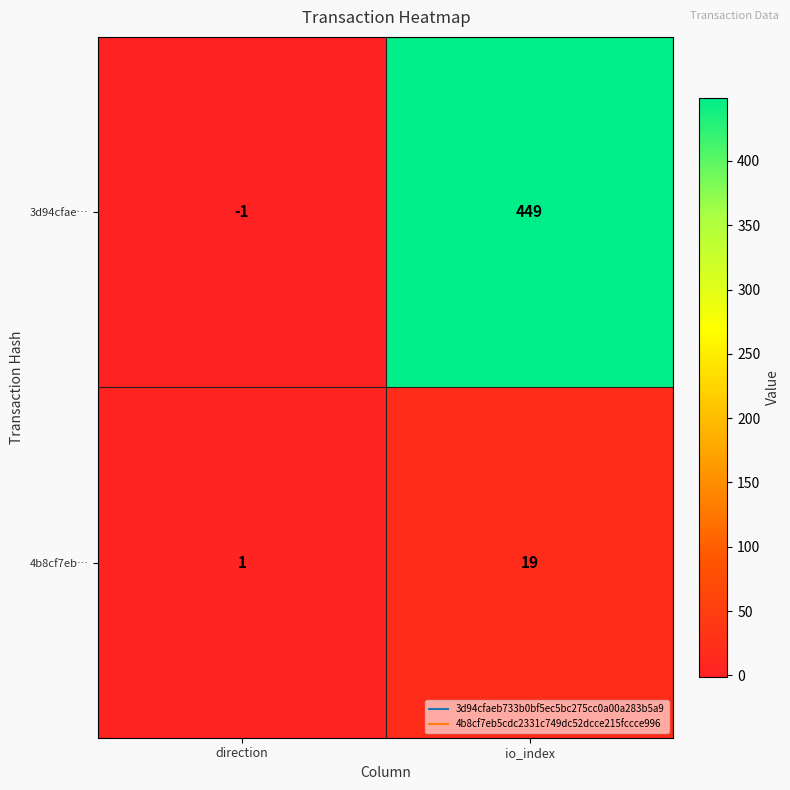

Which series has the largest range (max minus min)?

3d94cfae…